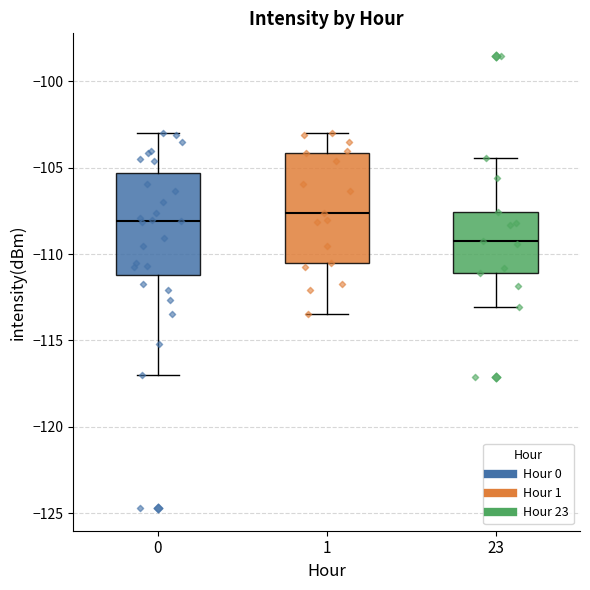

Which box's median line is the lowest?

23